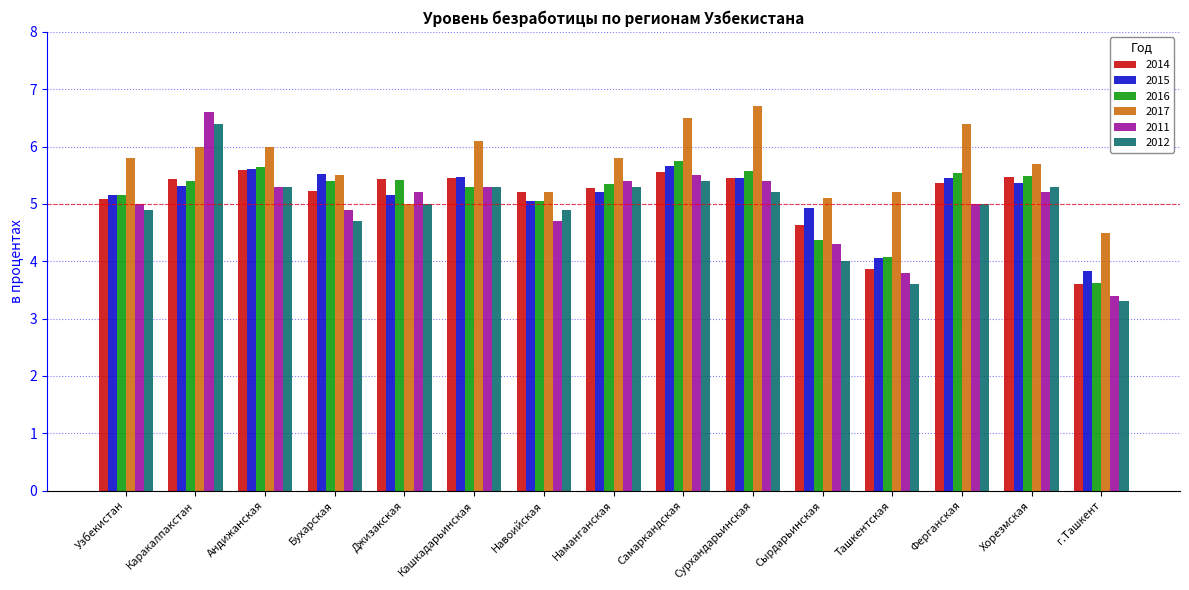

How many categories are shown in the chart?

15